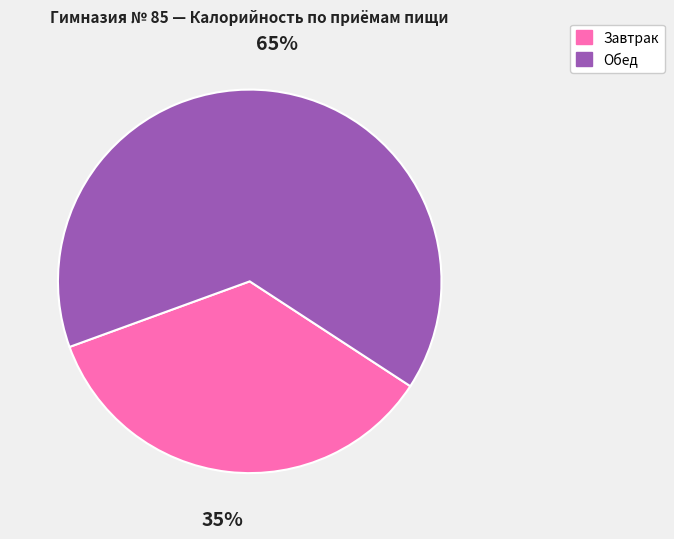

Is there a majority slice in this chart?

Yes